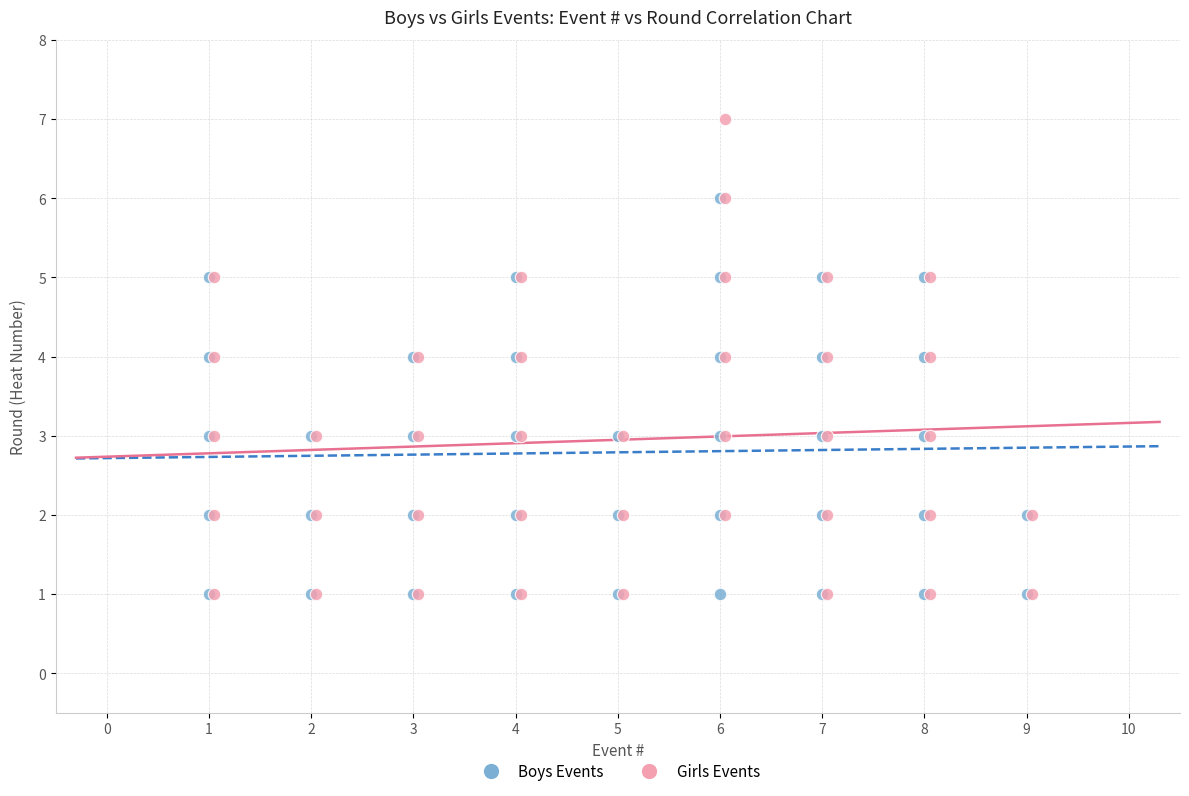

Which series has the widest spread of Y values?

Girls Events